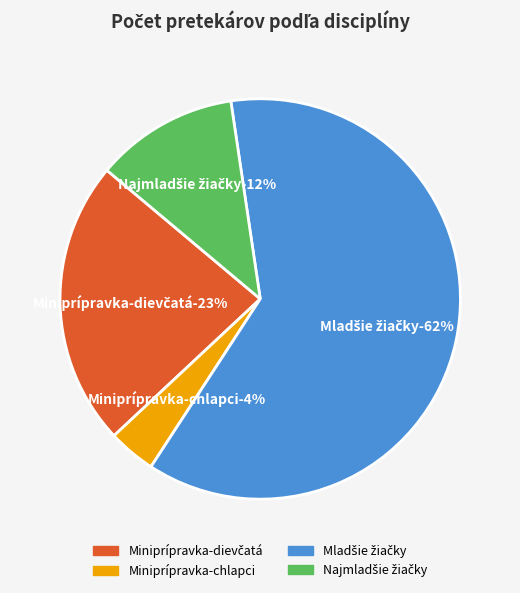

What percentage is the 1 km chôdza - Najmladšie žiačky slice, to the nearest percent?

12%